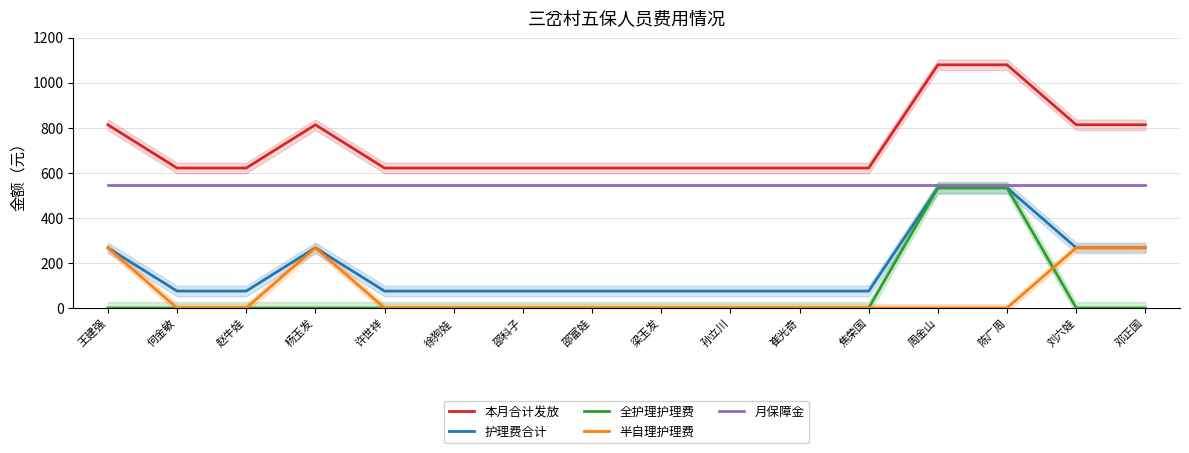

What is the total value across all series at 陈广周?

2691